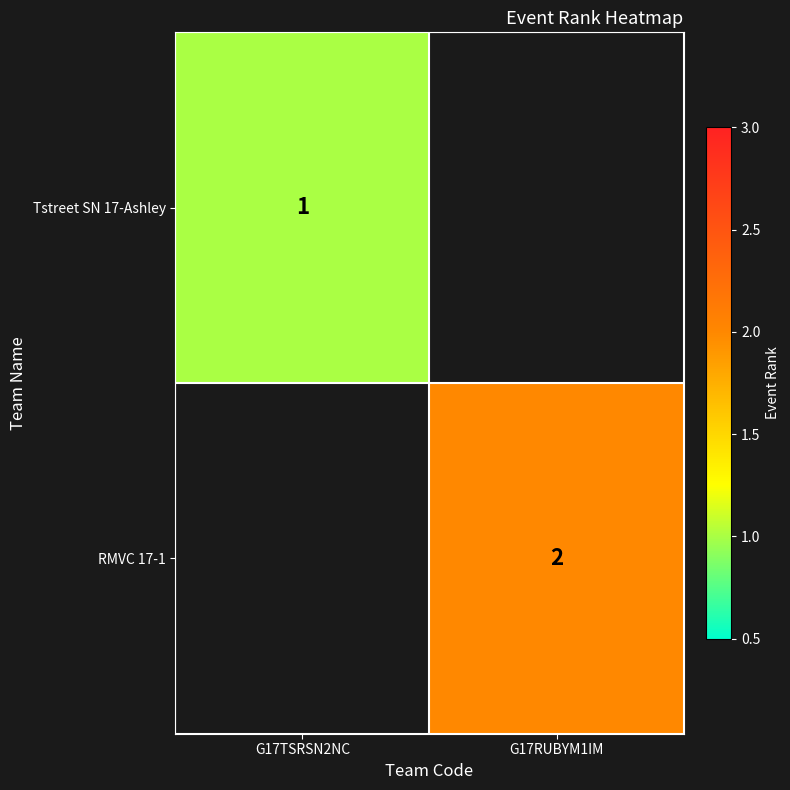

The value of Tstreet SN 17-Ashley at G17TSRSN2NC is 1. True or false?

True